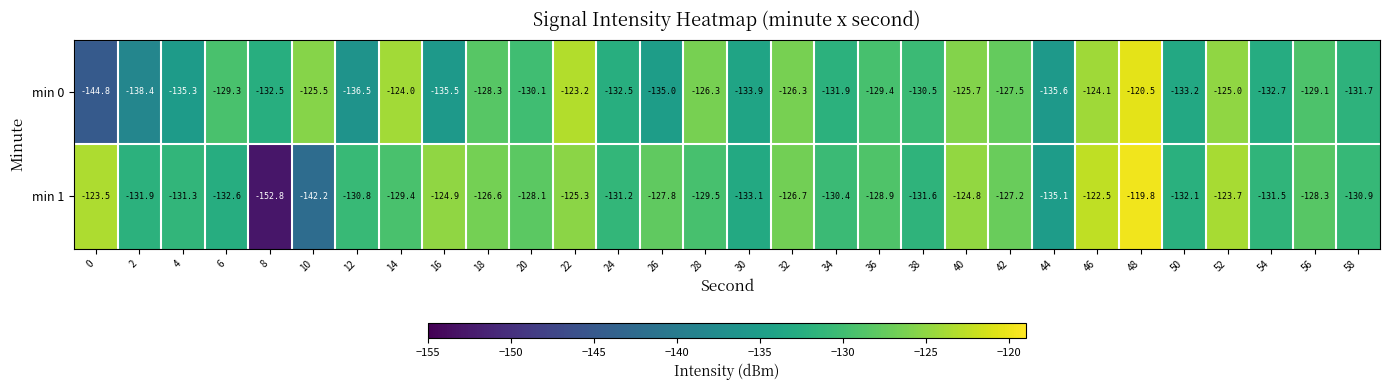

Rank the series at 36 from lowest to highest value.

min 0, min 1